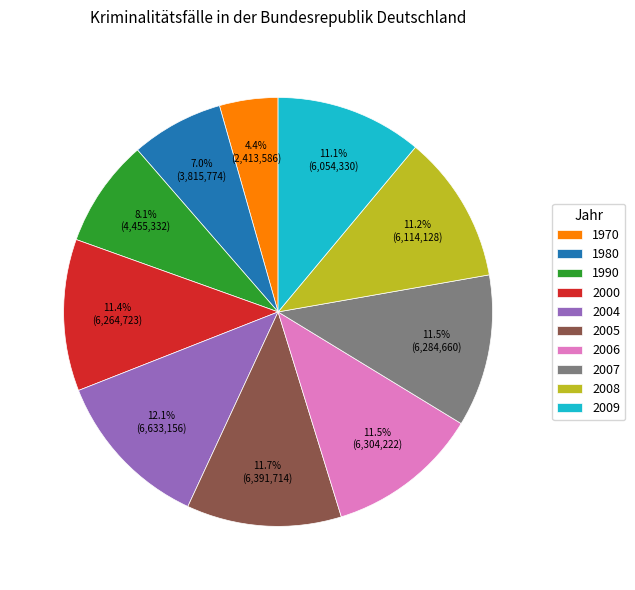

Does 2007 account for over 50% of the chart?

No